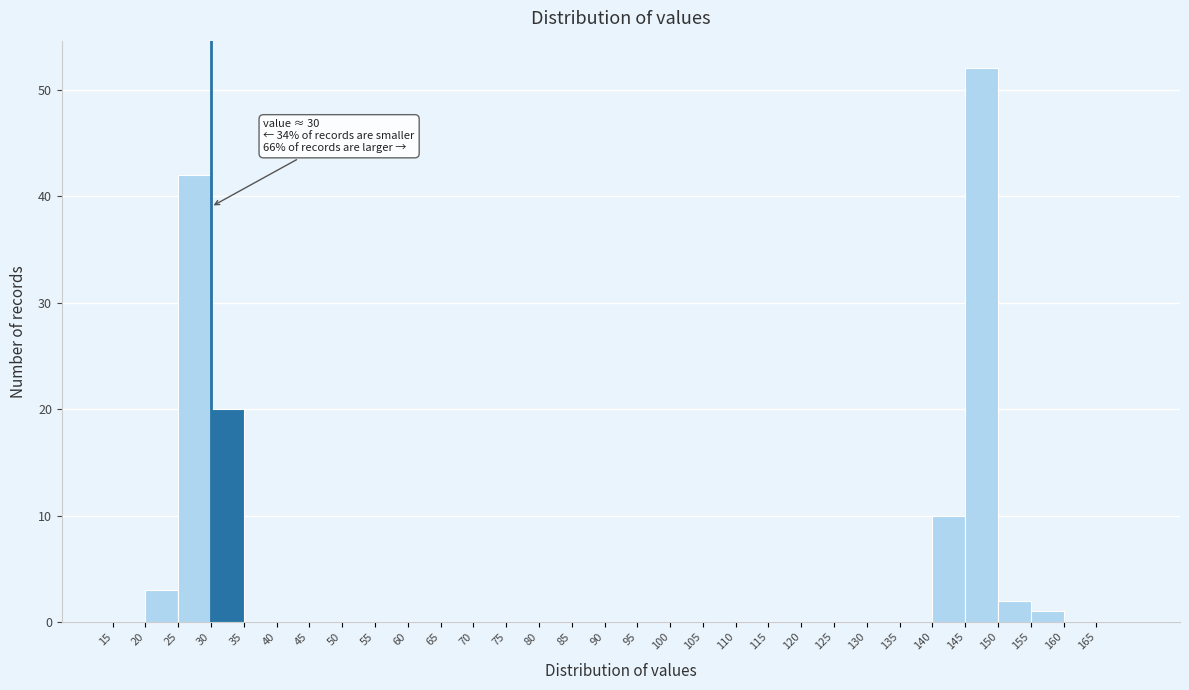

Over which range of the x-axis is the bar tallest?

145 to 150